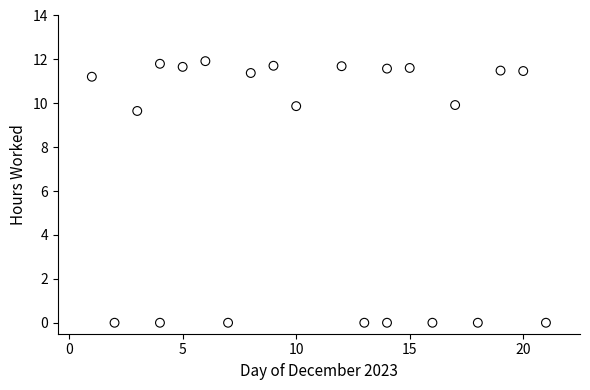

What is the range of Y values (max minus min)?

11.9